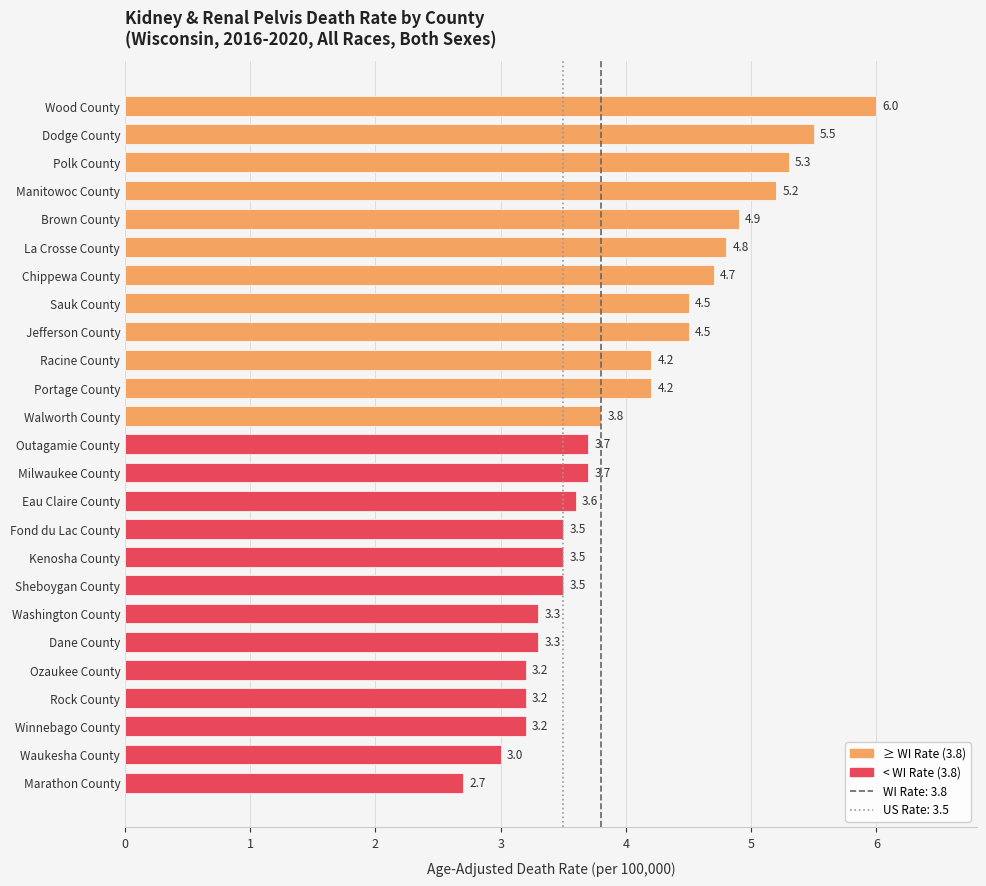

The chart shows a value of 4.8 at La Crosse County. True or false?

True